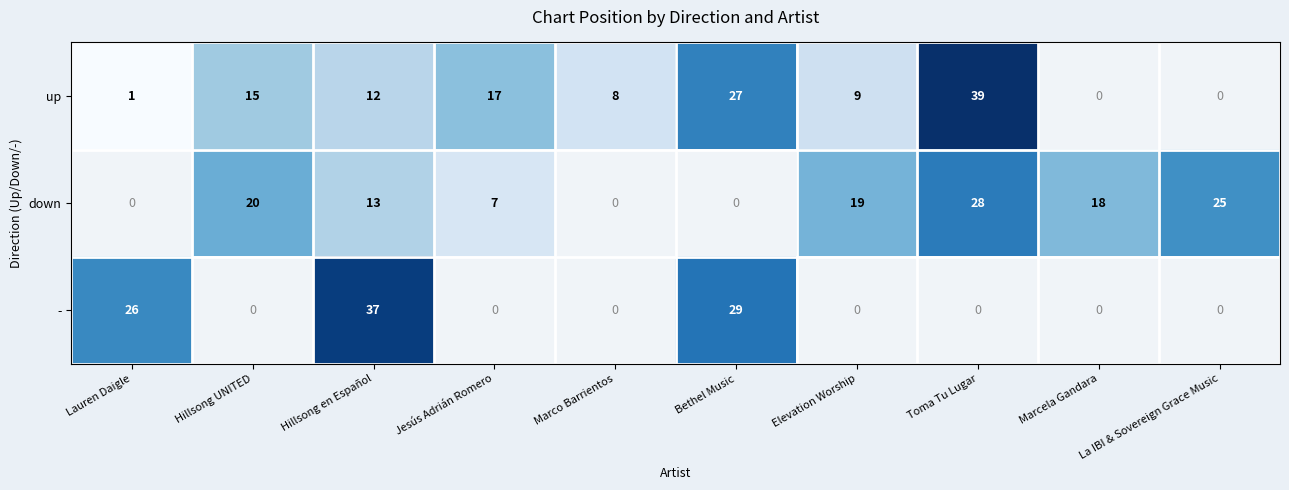

Is it true that - equals 37 at Hillsong en Español?

True